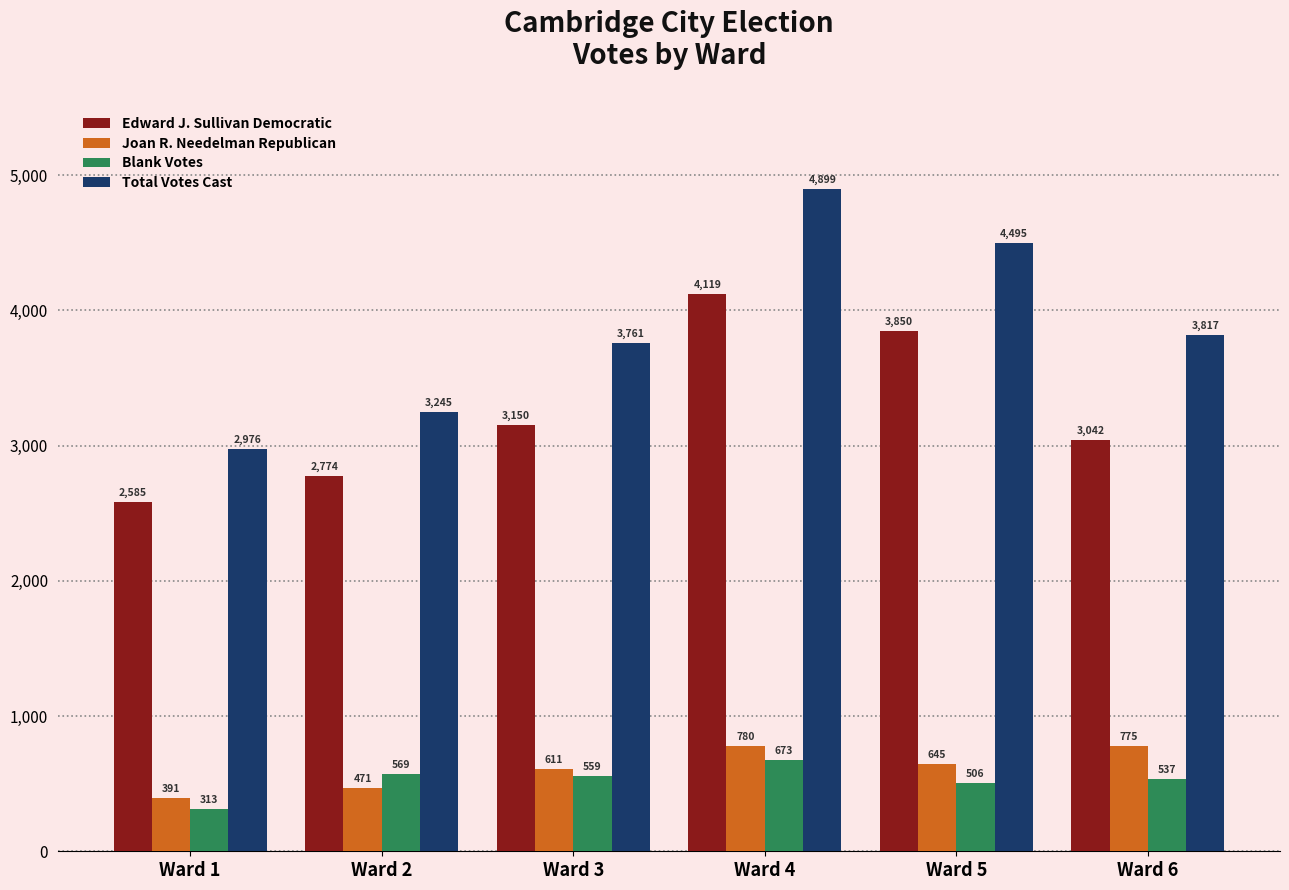

What is the average value of the Joan R. Needelman Republican series?

612